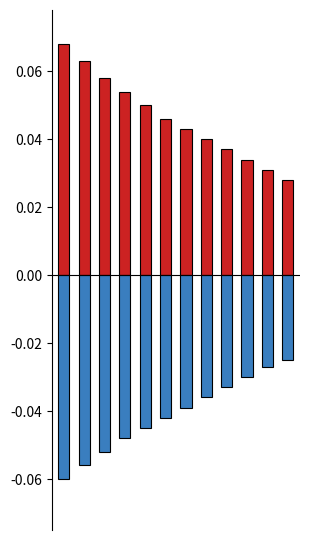

What is the value of the Positive deviation bar at the 4th from the left?

0.1